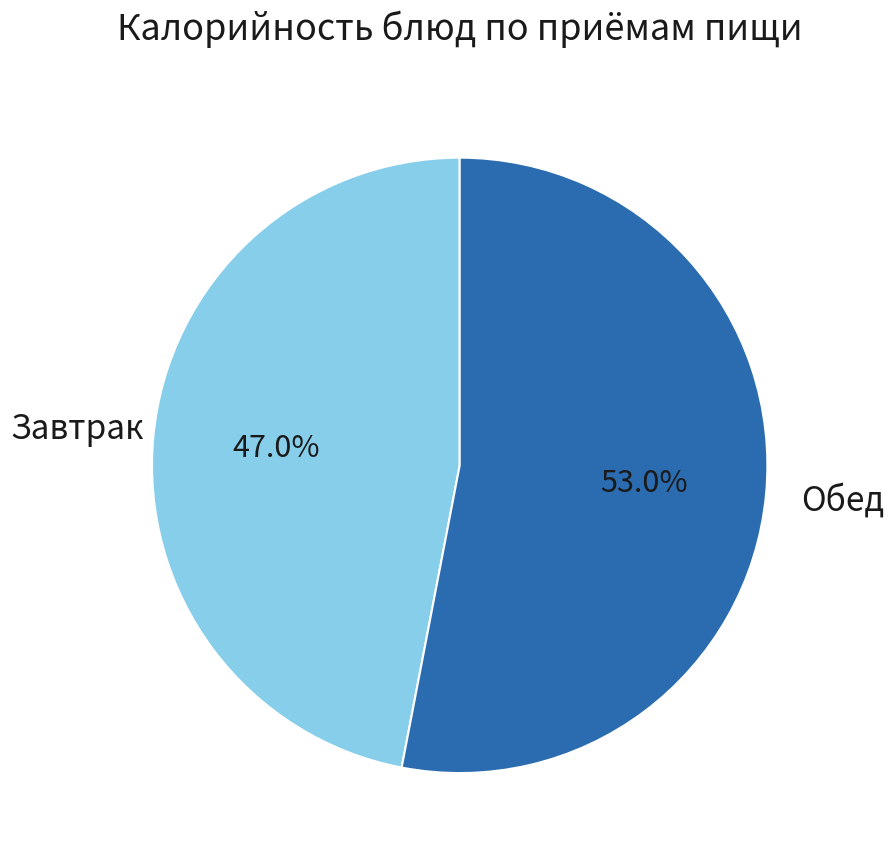

Does any single category account for the majority?

Yes